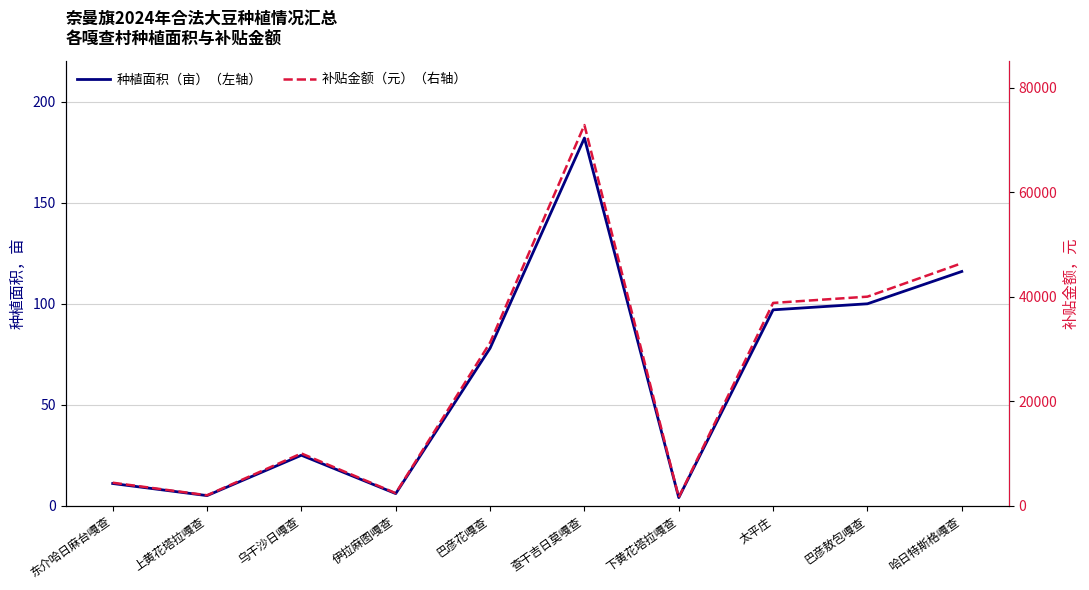

At which category is the sum across all series the highest?

查干吉日莫嘎查